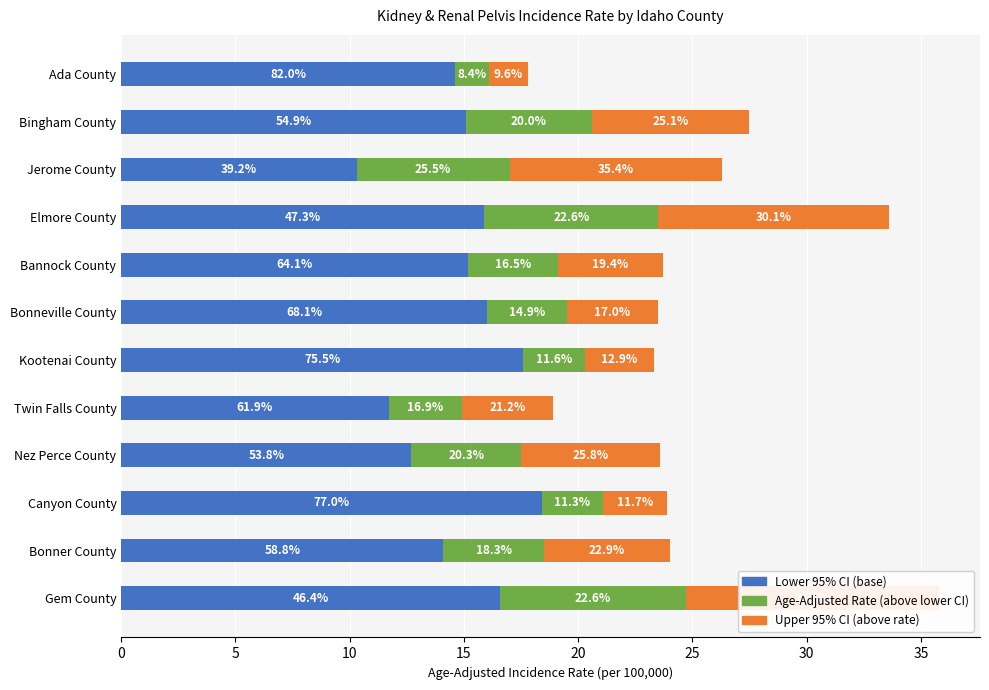

What is the sum of the Lower 95% CI (base) values at Bannock County and Ada County?

29.8